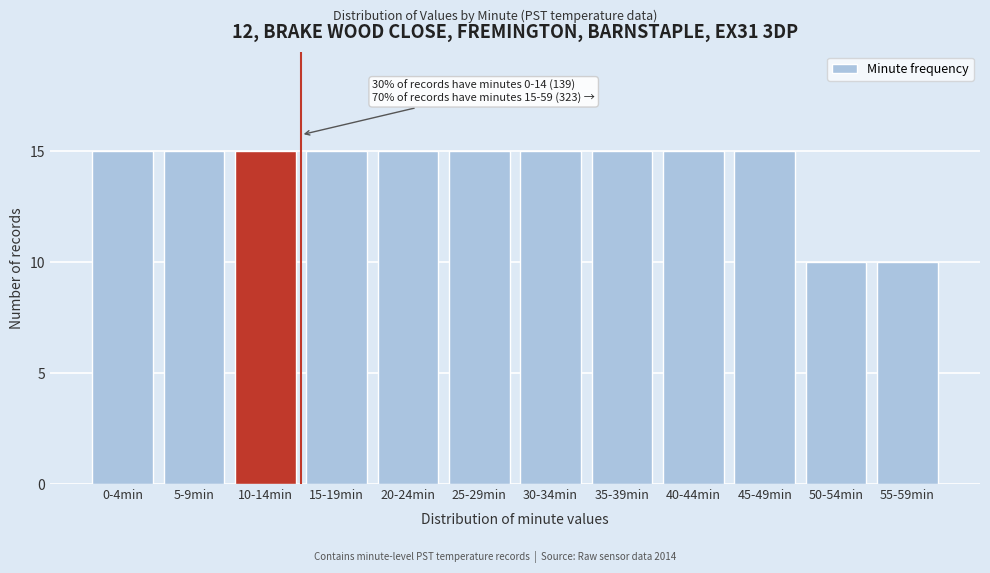

Reading left to right, extract all data points from this chart.

15	15	15	15	15	15	15	15	15	15	10	10